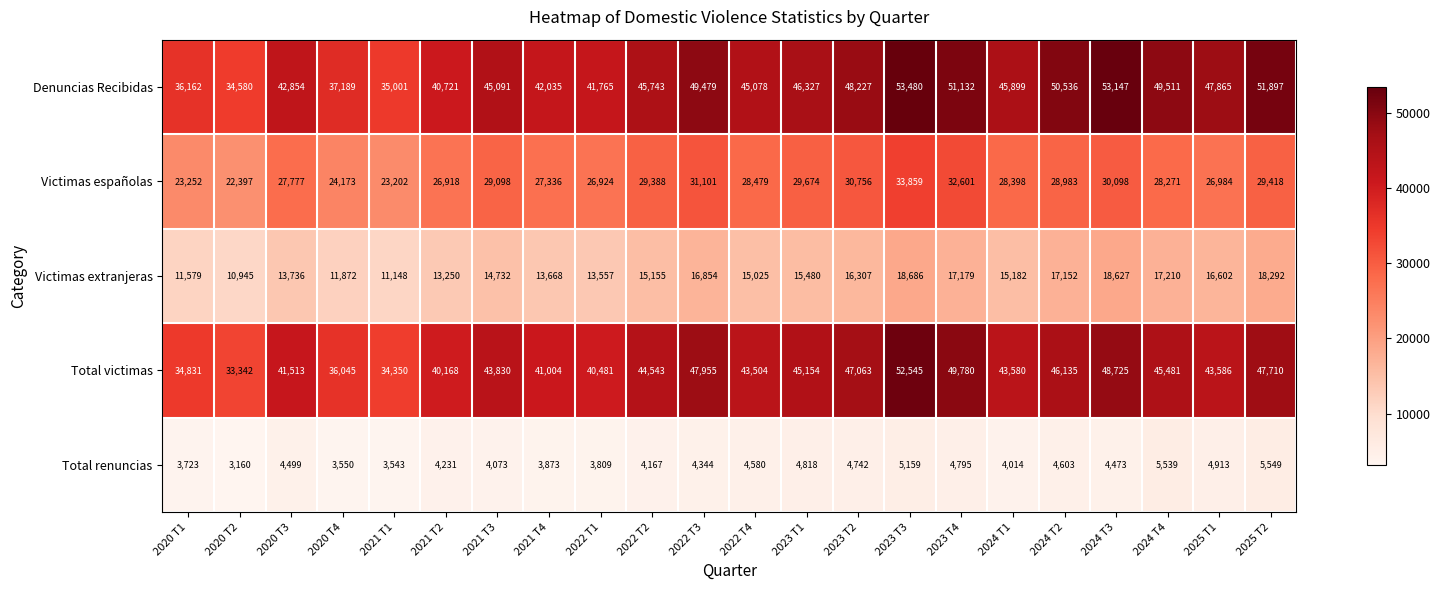

Between 2021 T2 and 2025 T2, which series saw the biggest shift?

Denuncias Recibidas